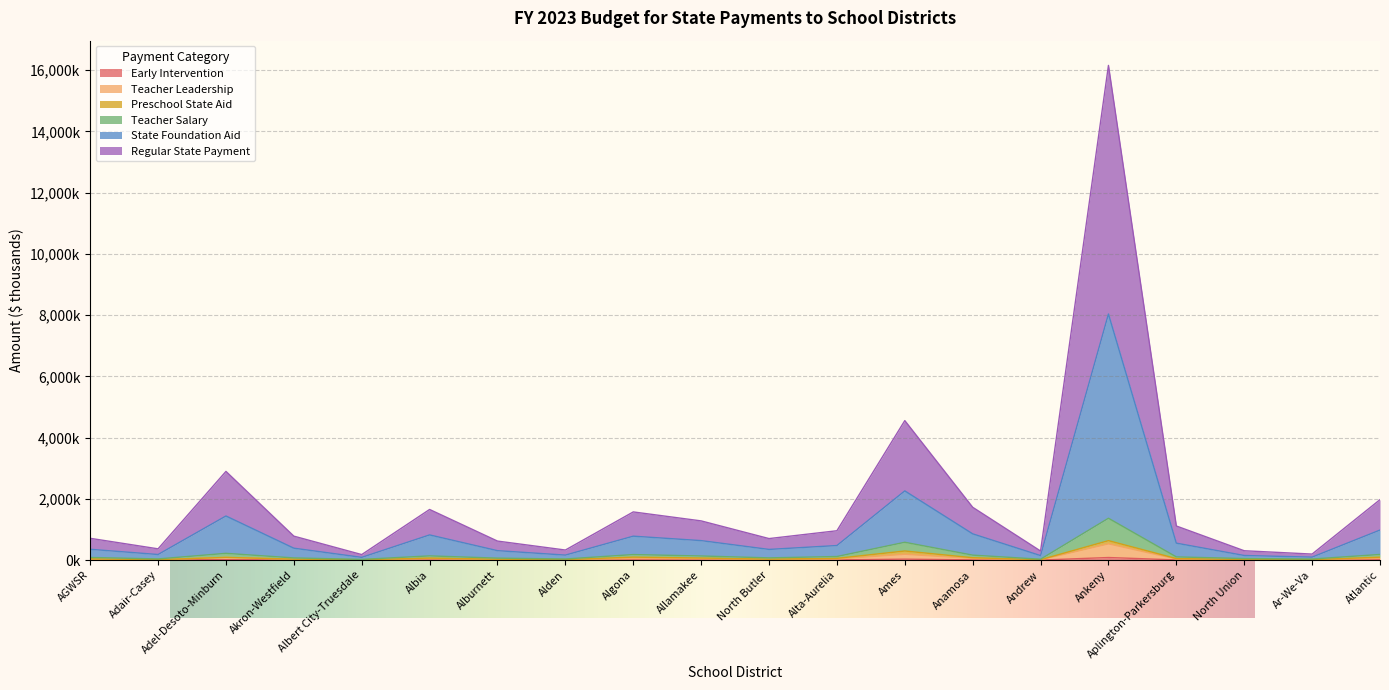

What is the sum of the State Foundation Aid values at Andrew and Adair-Casey?

331.2